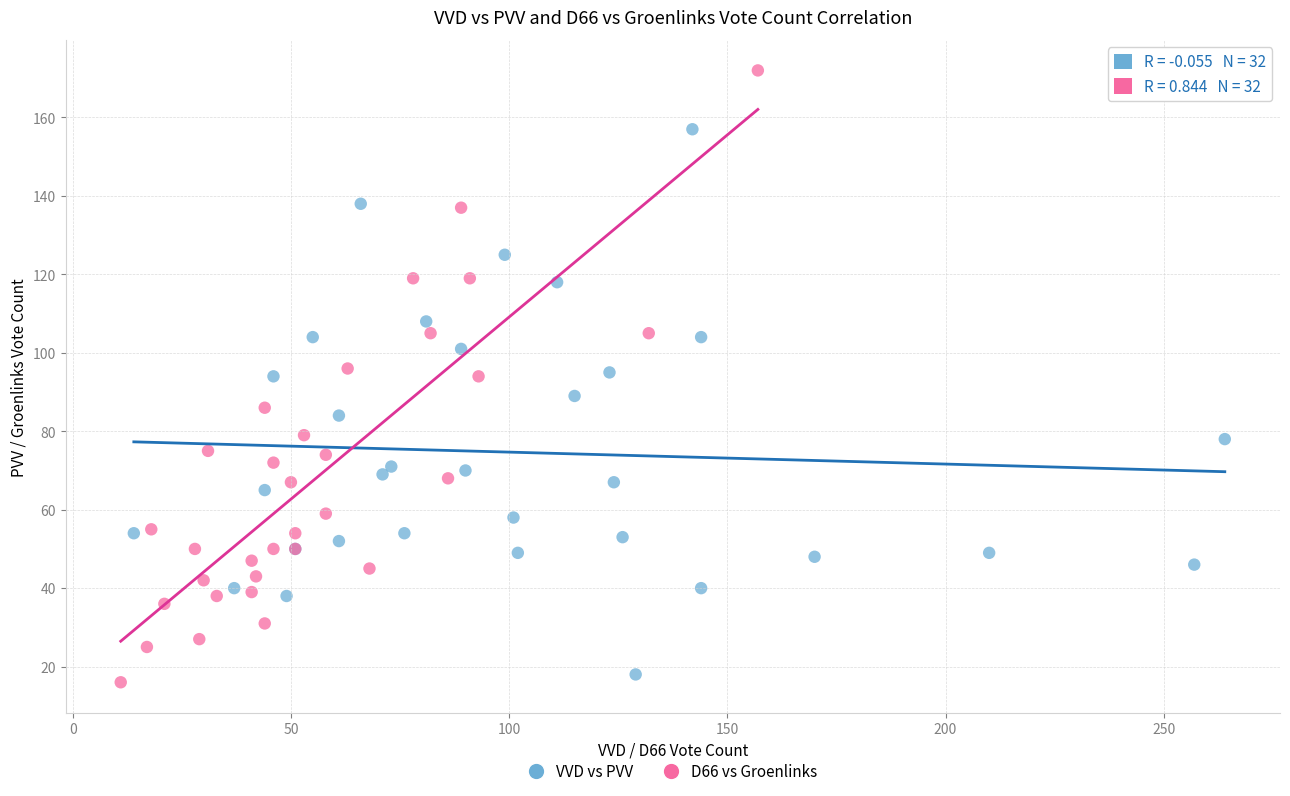

Which series contains the lowest Y value?

D66 vs Groenlinks